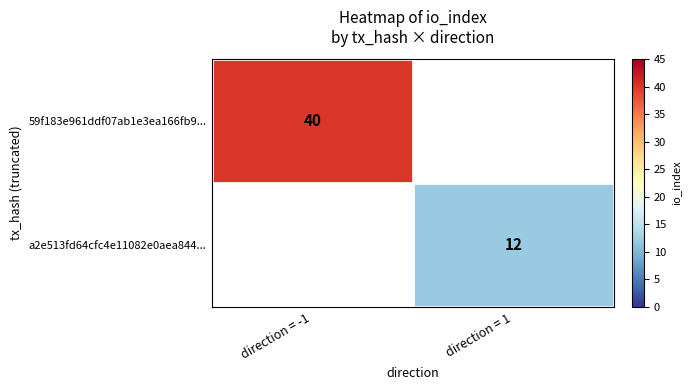

The 59f183e961ddf07ab1e3ea166fb9... series shows 66 at direction = -1. True or false?

False